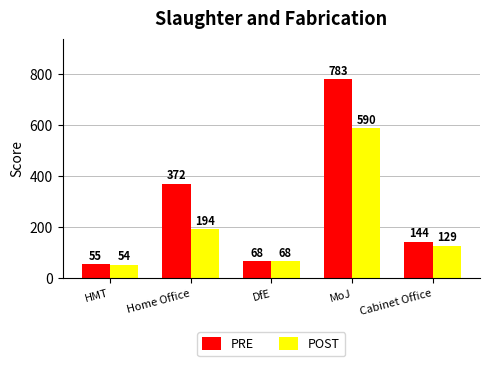

Reading left to right, transcribe all the data shown in this chart.

PRE: HMT=55	Home Office=372	DfE=68	MoJ=783	Cabinet Office=144
POST: HMT=54	Home Office=194	DfE=68	MoJ=590	Cabinet Office=129